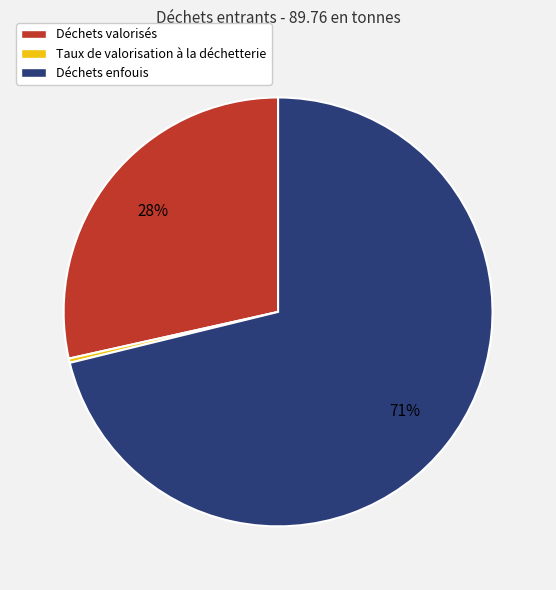

Is the sum of Déchets valorisés and Taux de valorisation à la déchetterie greater than half?

No